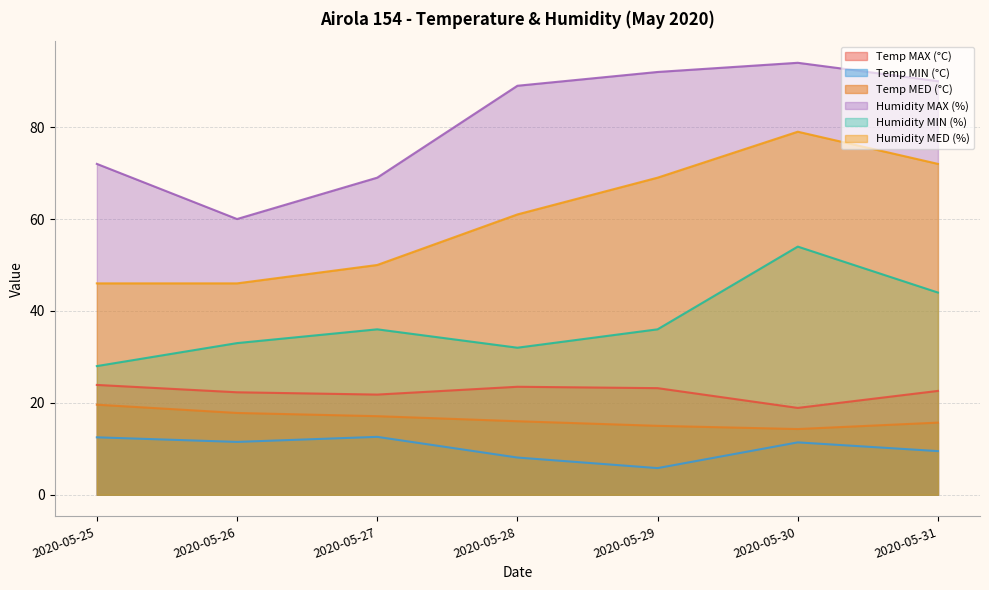

How many values in the Humidity MIN (%) series exceed 36?

2